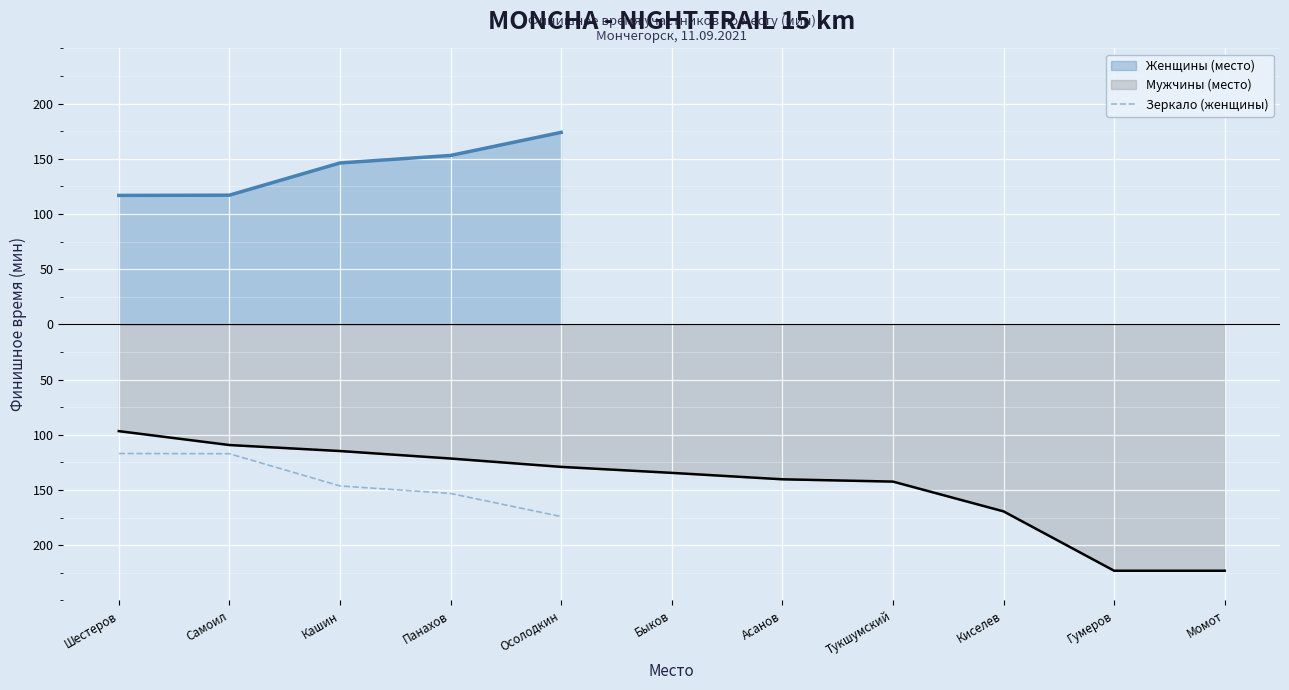

Reading left to right, extract all data points from this chart.

-116.9	-117.1	-146.3	-153.1	-174.0